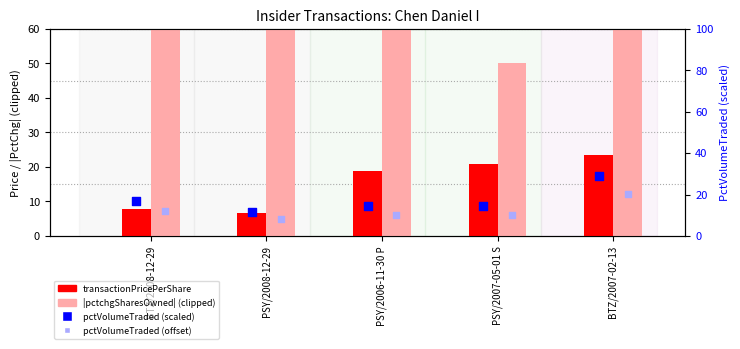

Which series contains the lowest Y value?

transactionPricePerShare